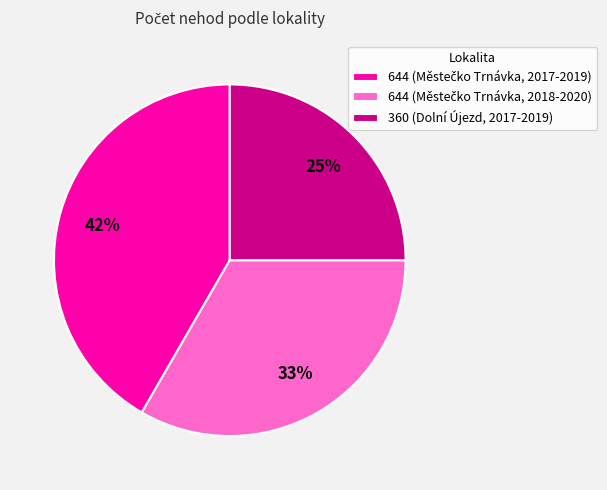

Is there any slice that represents more than half of the pie?

No